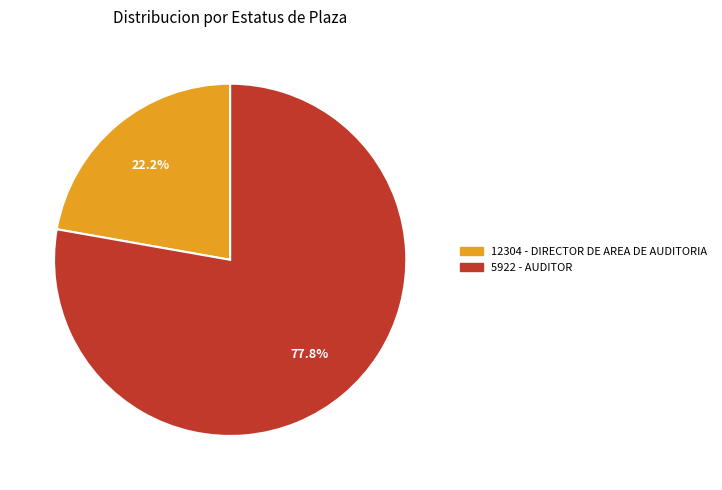

Is it true that 12304 is 33% of the pie?

False